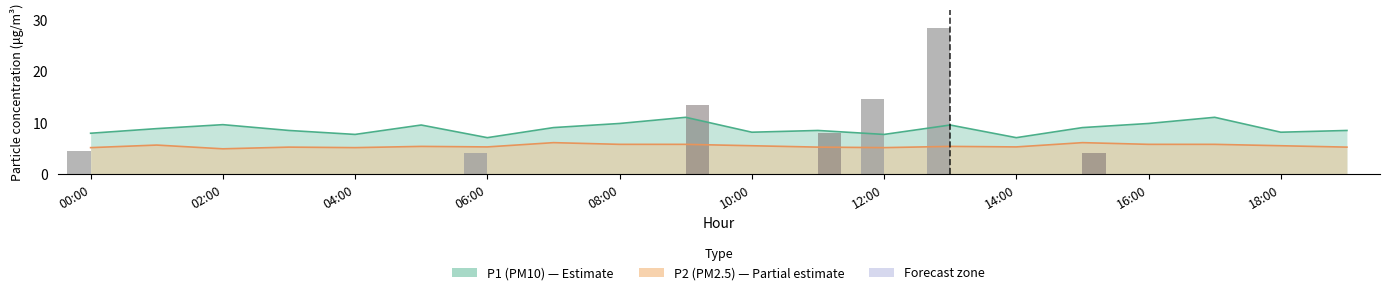

How many groups of bars are there?

20